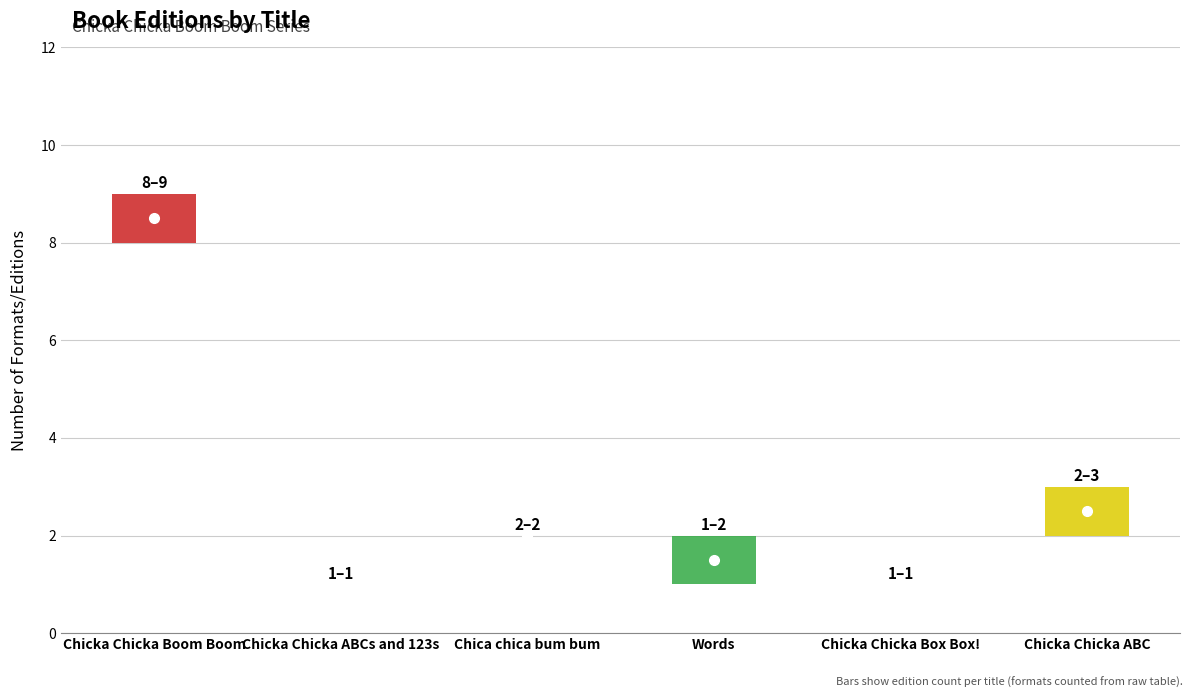

How many data points does each series have?

6